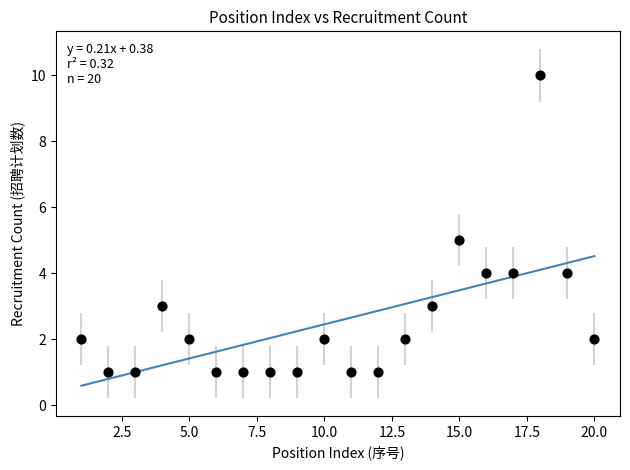

What is the range of Y values (max minus min)?

9